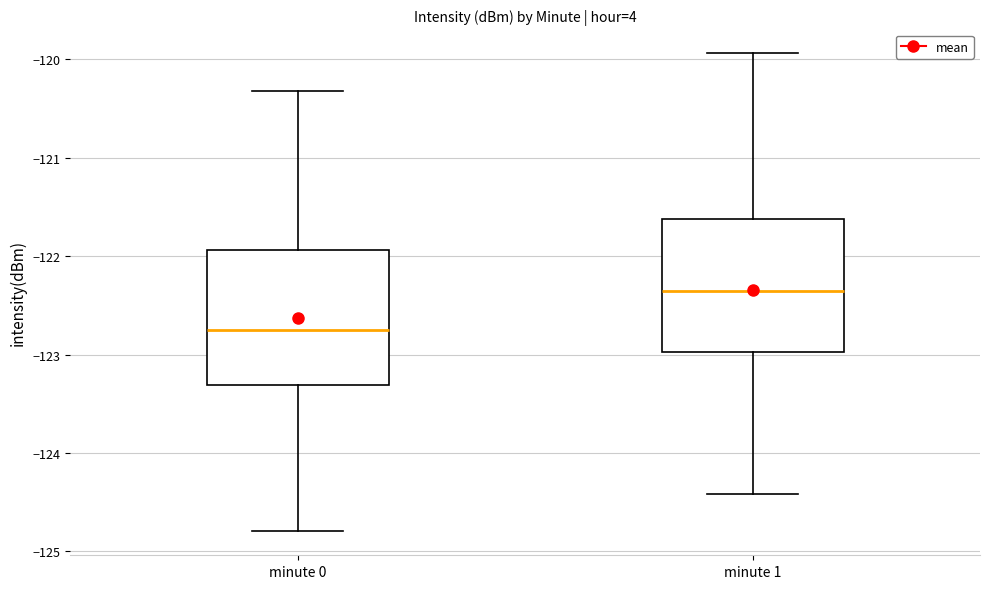

Where is the lower edge of the box for minute 0 on the y-axis? The values are not printed on the chart, so give them approximately, as read against the axis.

-123.3